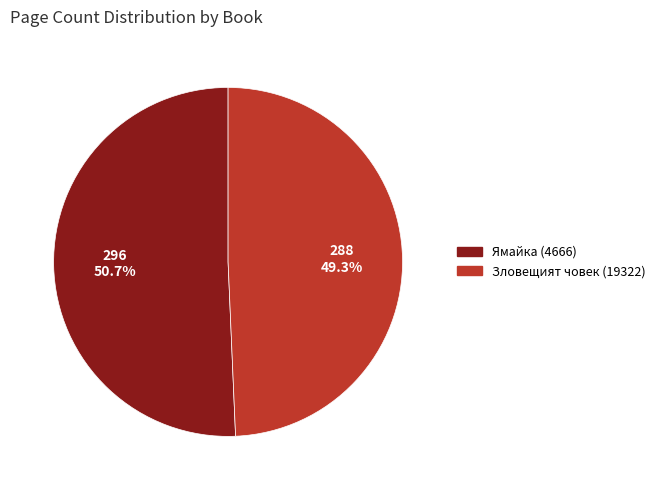

Rank the categories by value from lowest to highest.

Зловещият човек (19322), Ямайка (4666)